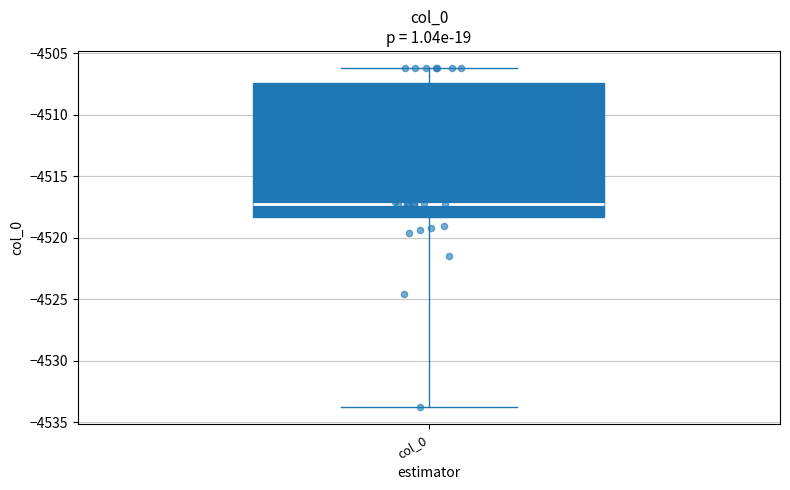

Transcribe this box plot: give where the median line is, the range the box spans, and where the two whiskers end, as read against the y-axis. The values are not printed on the chart, so give them approximately, as read against the axis.

median -4517.0, box -4518.5 to -4507.5, whiskers -4534.0 to -4506.0